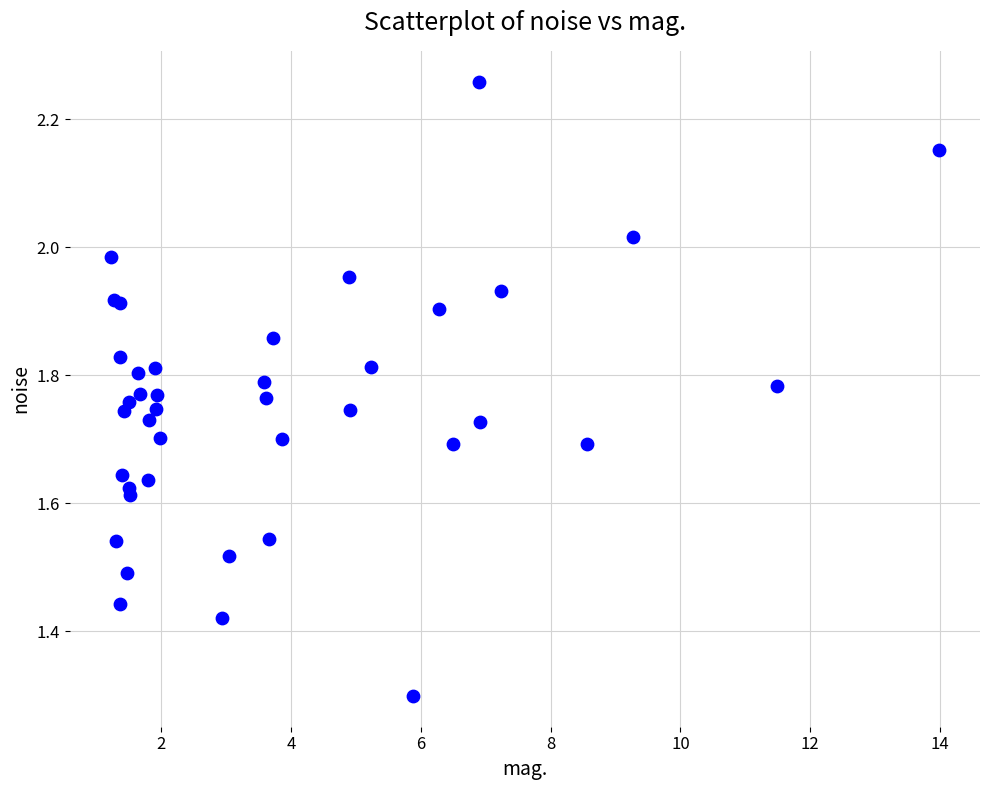

What Y value in the scatter plot is closest to 1?

1.3